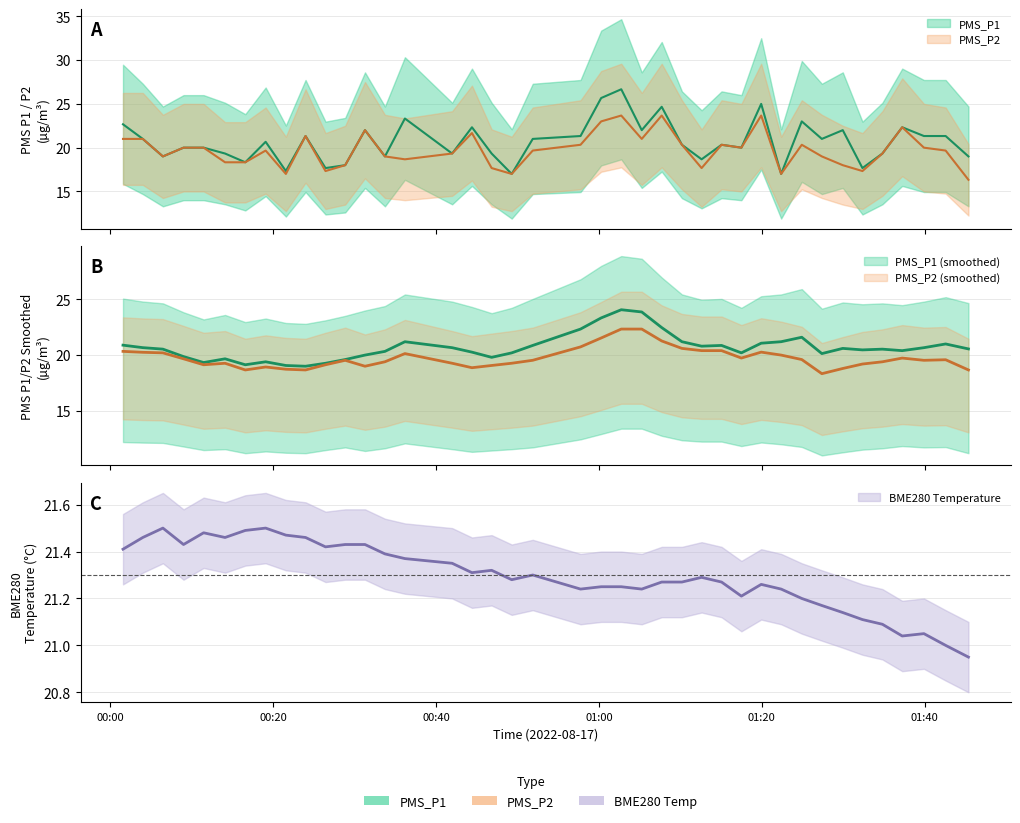

At how many categories does at least one series exceed 22?

9